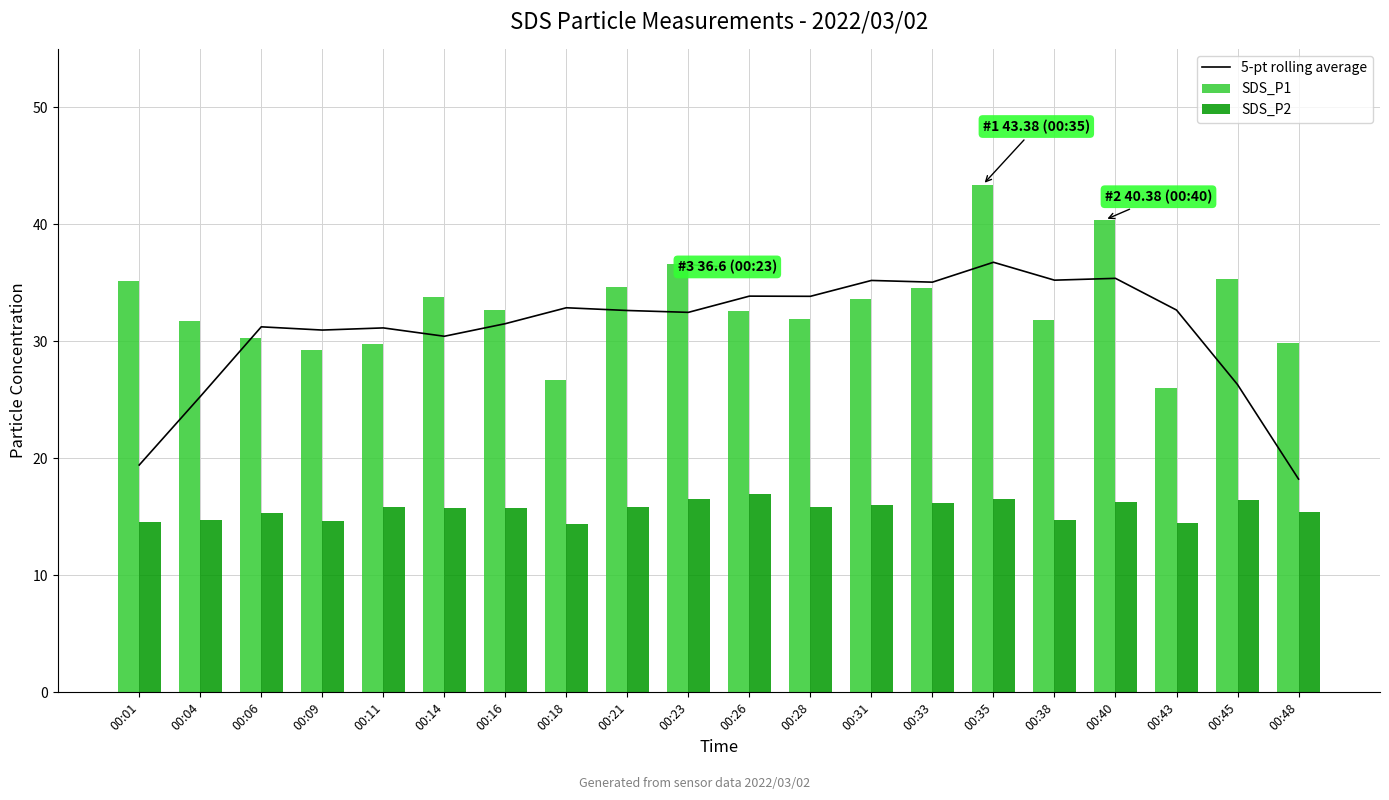

What is the total value across all series at 00:16?

79.9